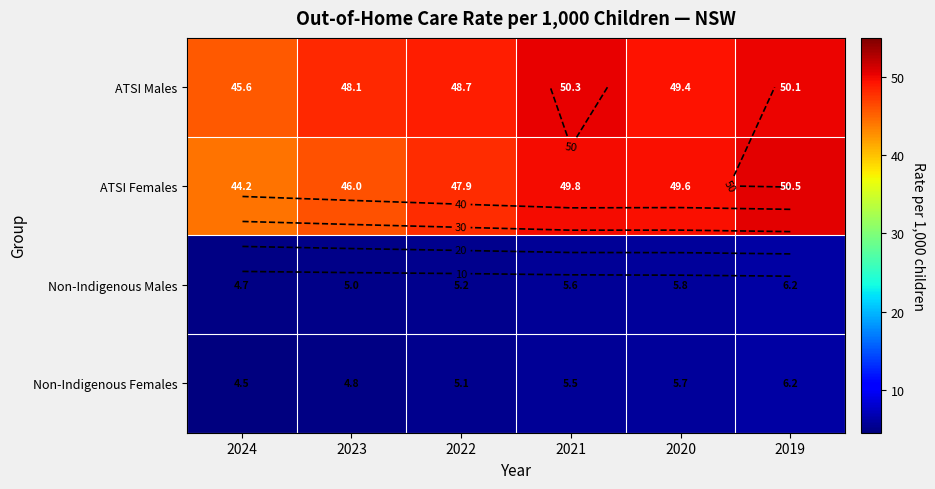

What is the average value of the Non-Indigenous Males series?

5.4